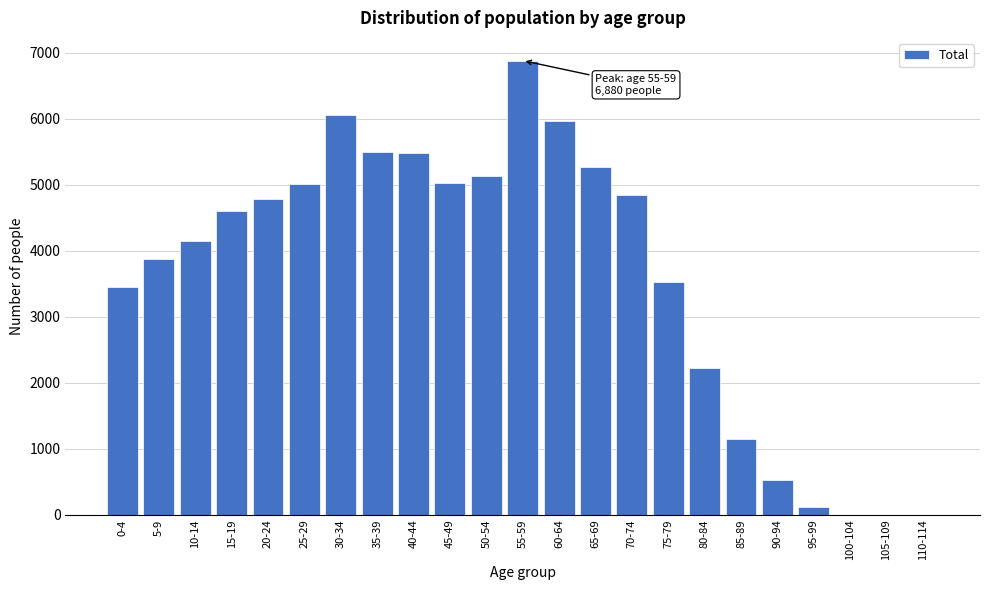

What is the maximum value shown in the chart?

6880